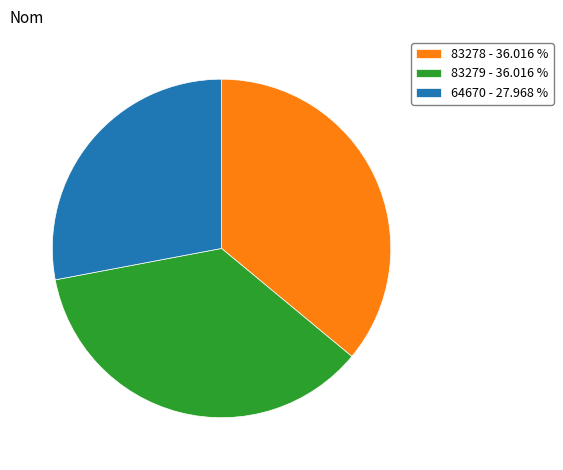

Approximately how many times larger is the value at 83278 - 36.016 % compared to 64670 - 27.968 %?

1.3